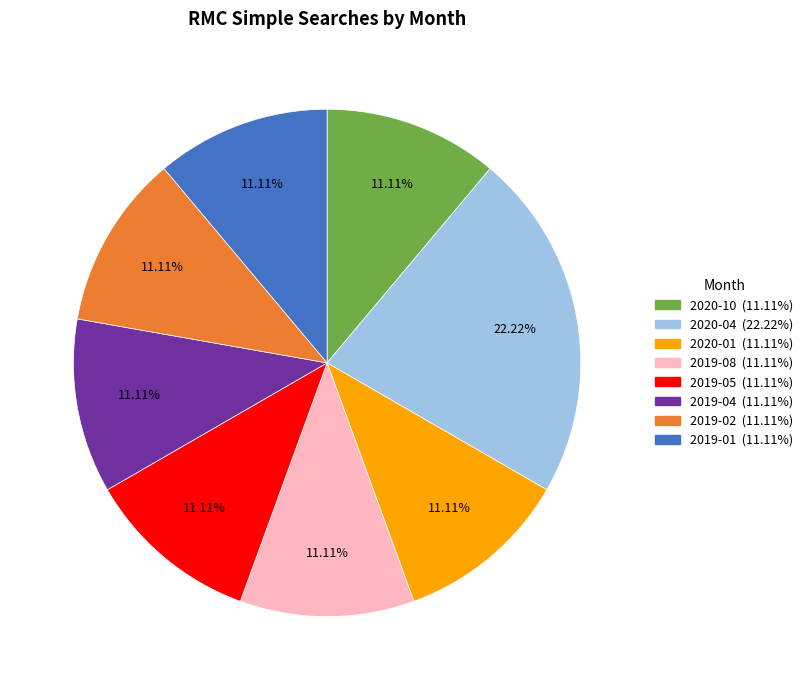

Is there any slice that represents more than half of the pie?

No